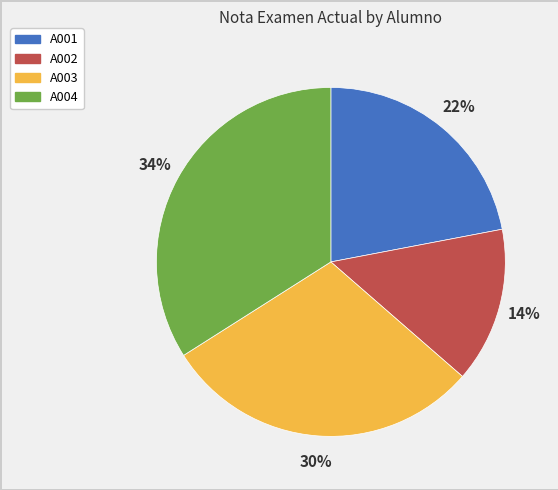

Rank the categories by value from highest to lowest.

A004, A003, A001, A002